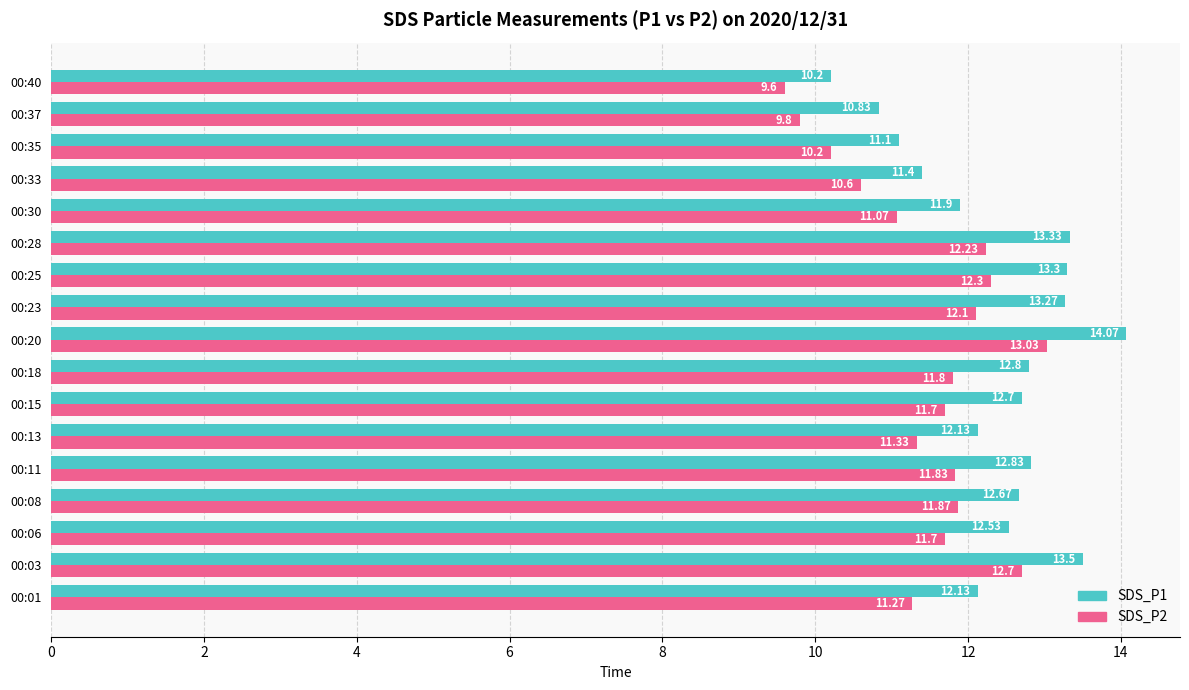

List the series in order of their overall mean, highest first.

SDS_P1, SDS_P2